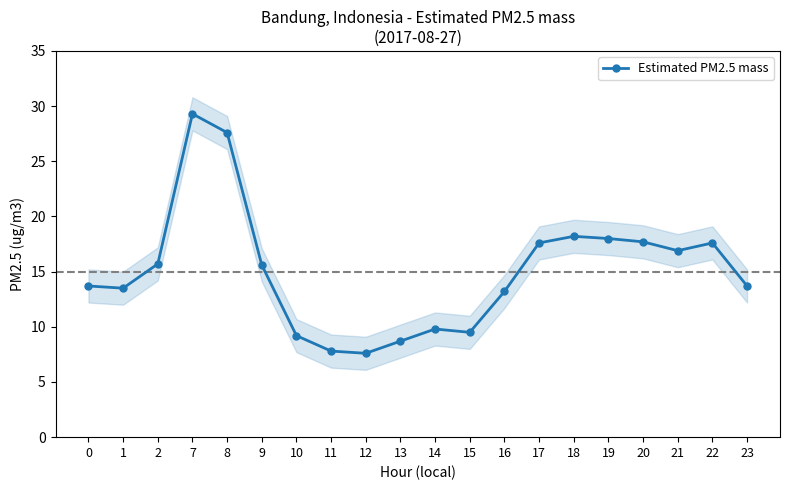

Does the chart have visible grid lines?

No